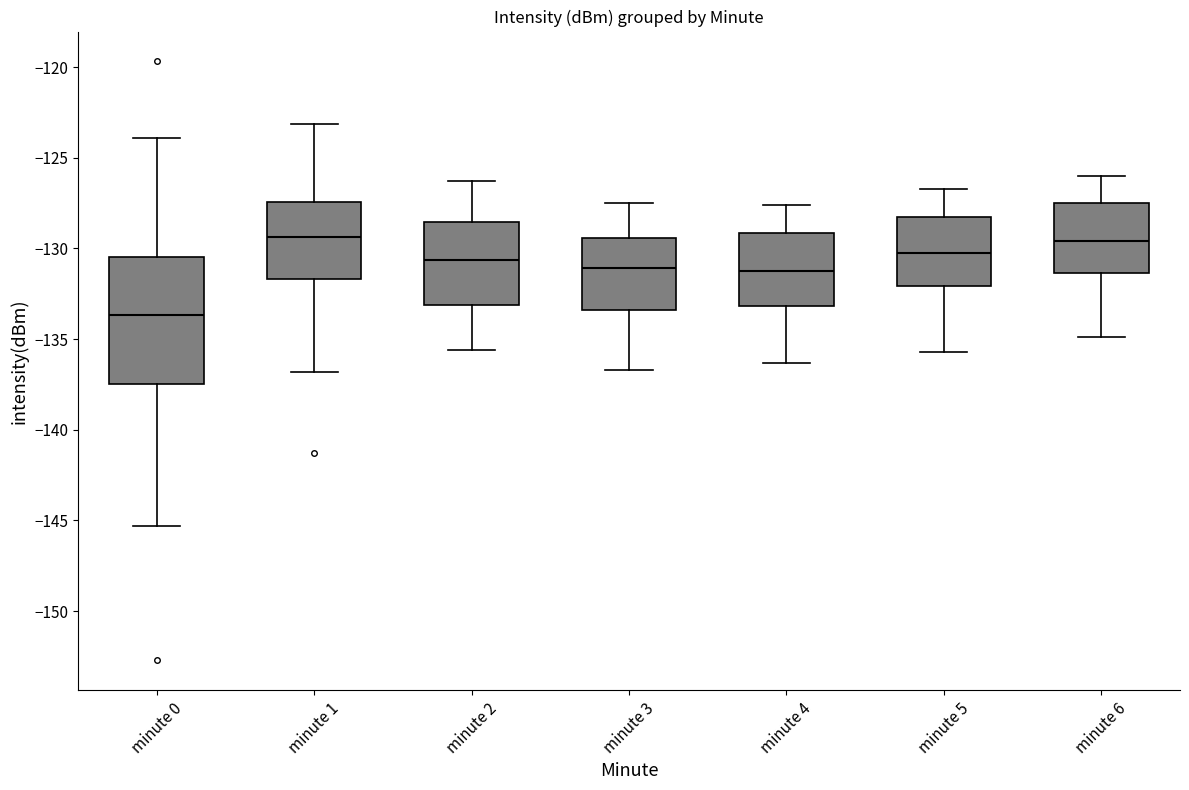

Reading left to right, read every box against the y-axis: the position of its median line, the range the box covers, and the ends of its whiskers. The values are not printed on the chart, so give them approximately, as read against the axis.

minute 0: median -133.5, box -137.5 to -130.5, whiskers -145.5 to -124.0
minute 1: median -129.5, box -131.5 to -127.5, whiskers -137.0 to -123.0
minute 2: median -130.5, box -133.0 to -128.5, whiskers -135.5 to -126.5
minute 3: median -131.0, box -133.5 to -129.5, whiskers -136.5 to -127.5
minute 4: median -131.0, box -133.0 to -129.0, whiskers -136.5 to -127.5
minute 5: median -130.0, box -132.0 to -128.5, whiskers -135.5 to -126.5
minute 6: median -129.5, box -131.5 to -127.5, whiskers -135.0 to -126.0